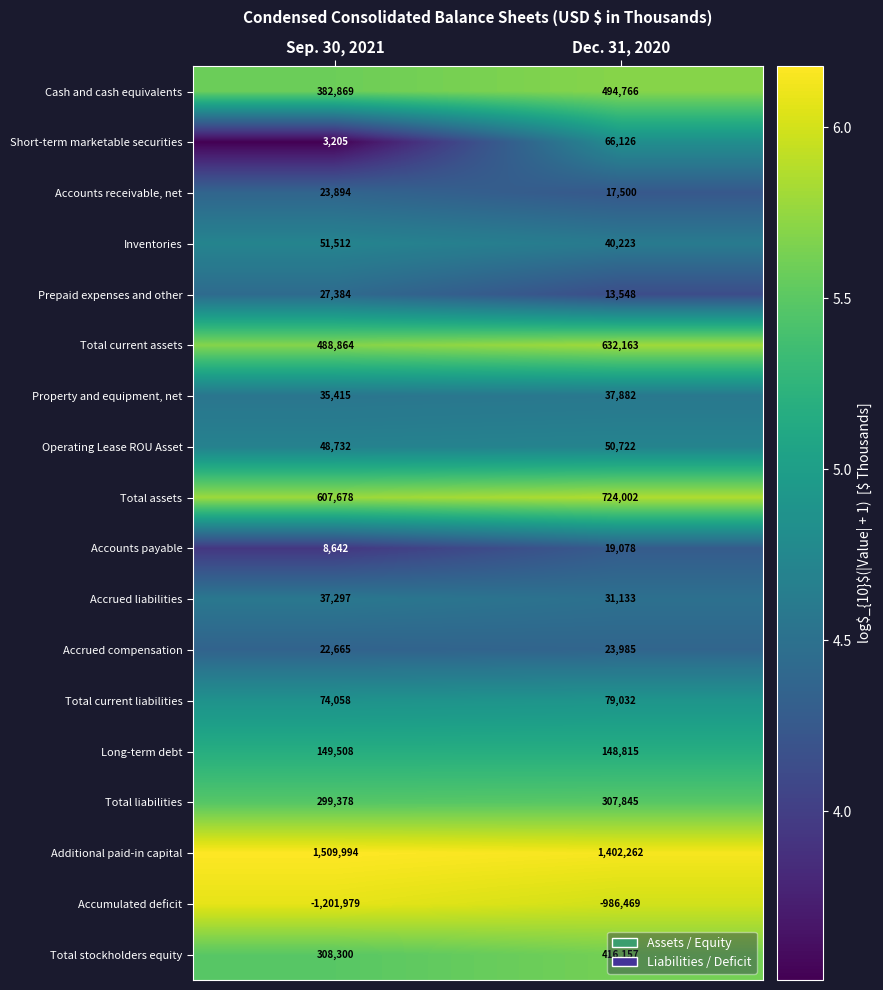

Between Sep. 30, 2021 and Dec. 31, 2020, which series saw the biggest shift?

Accumulated deficit